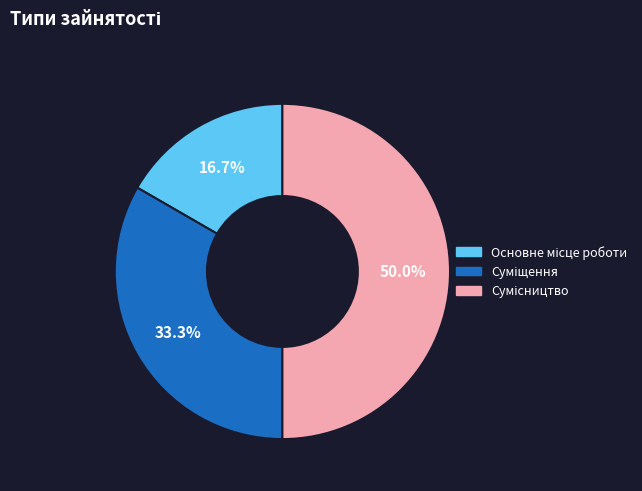

How many slices are in this pie chart?

3